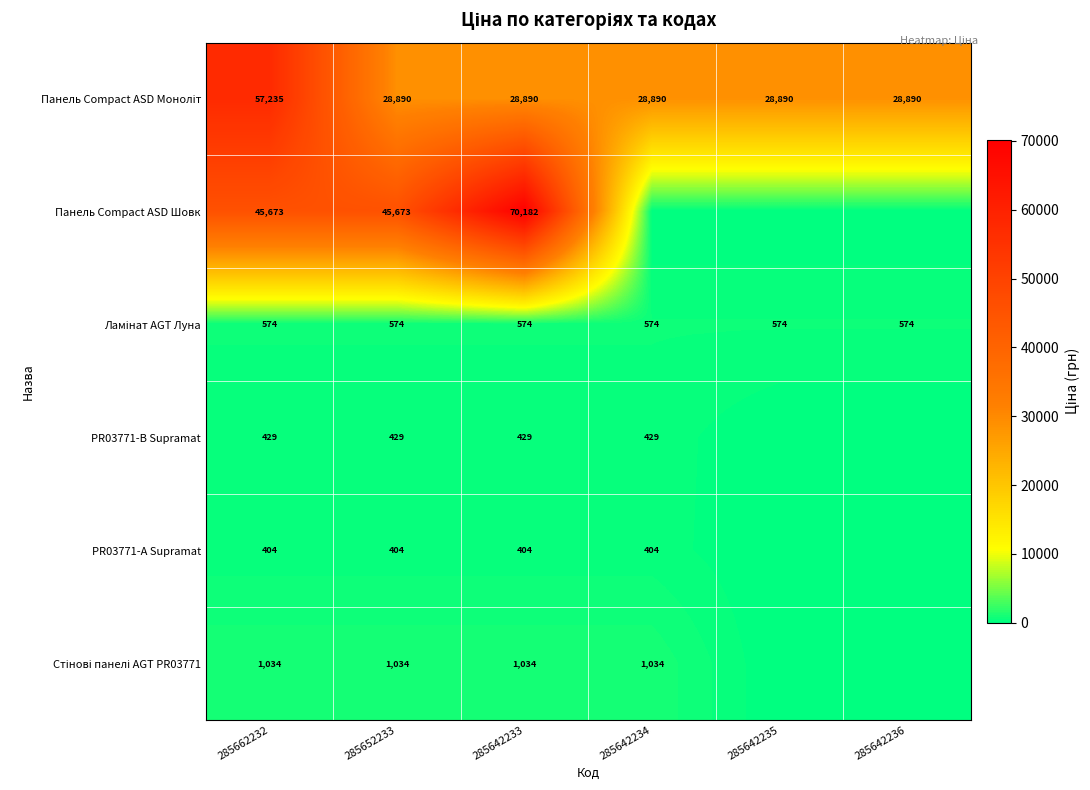

What is the total value across all series at 285642233?

101513